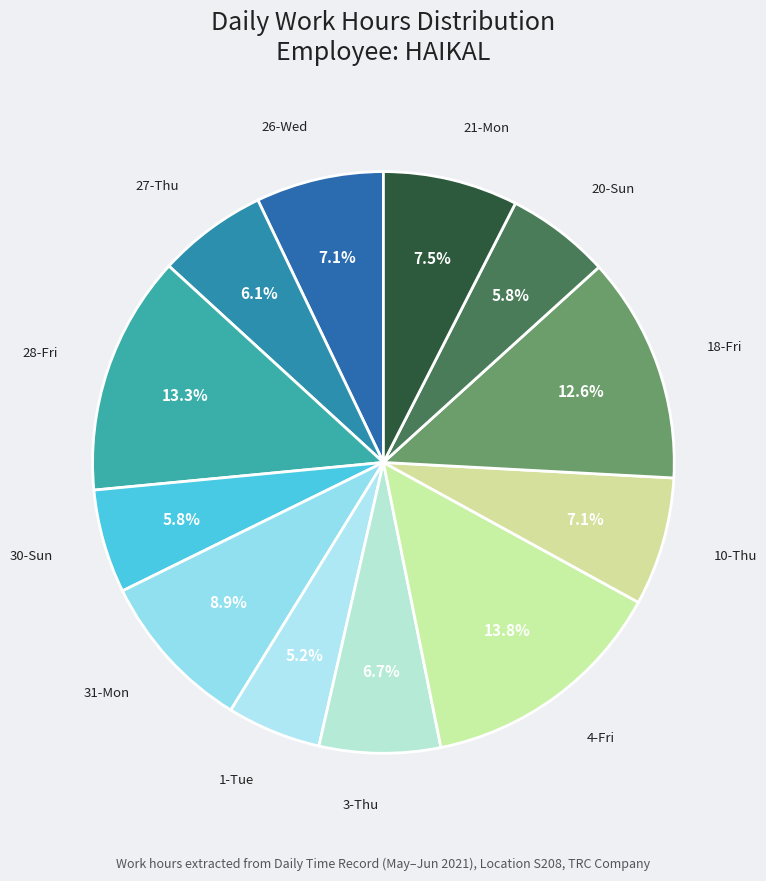

How many segments does this pie chart have?

12